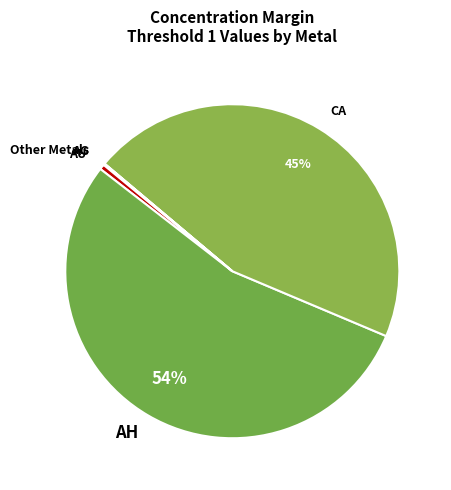

Is there a majority slice in this chart?

Yes